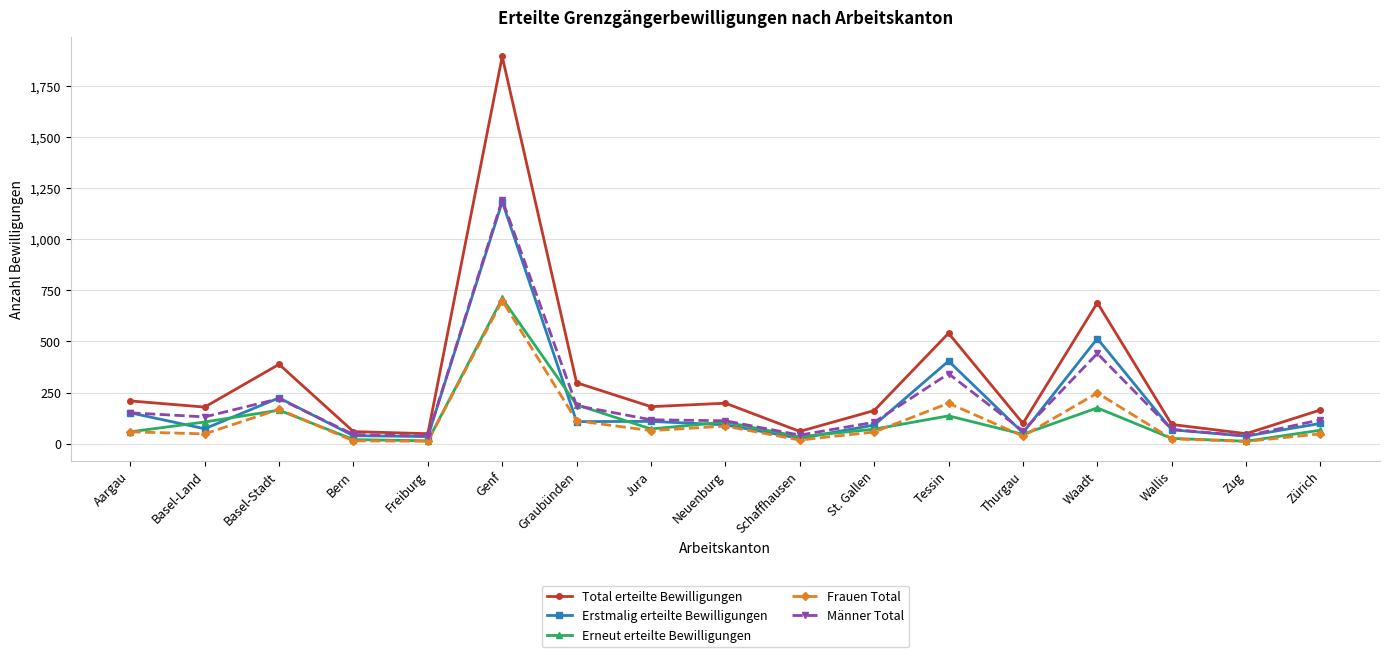

How many interior local peaks does the Total erteilte Bewilligungen series have?

5